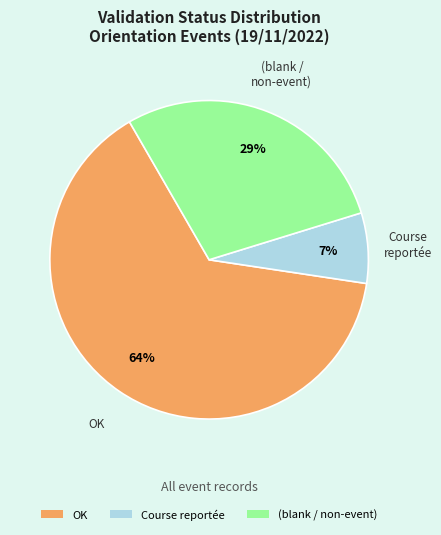

Is there any slice that represents more than half of the pie?

Yes